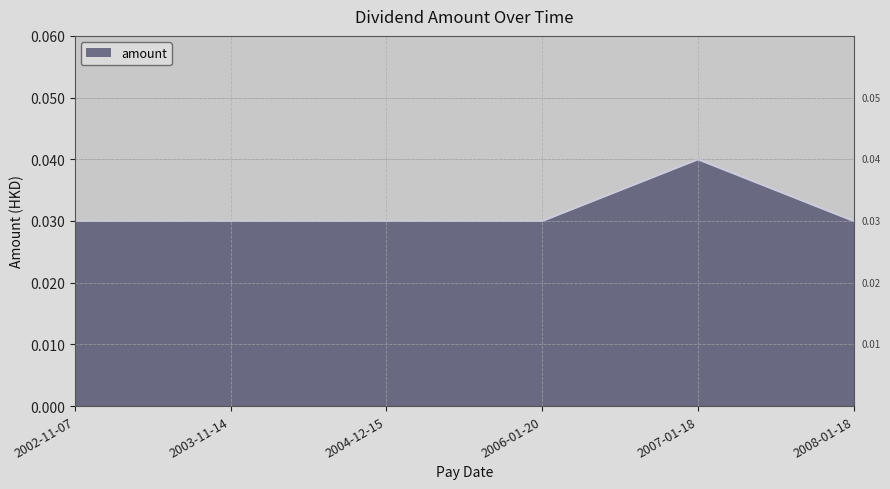

What is the sum of the values at 2007-01-18 and 2003-11-14?

0.1